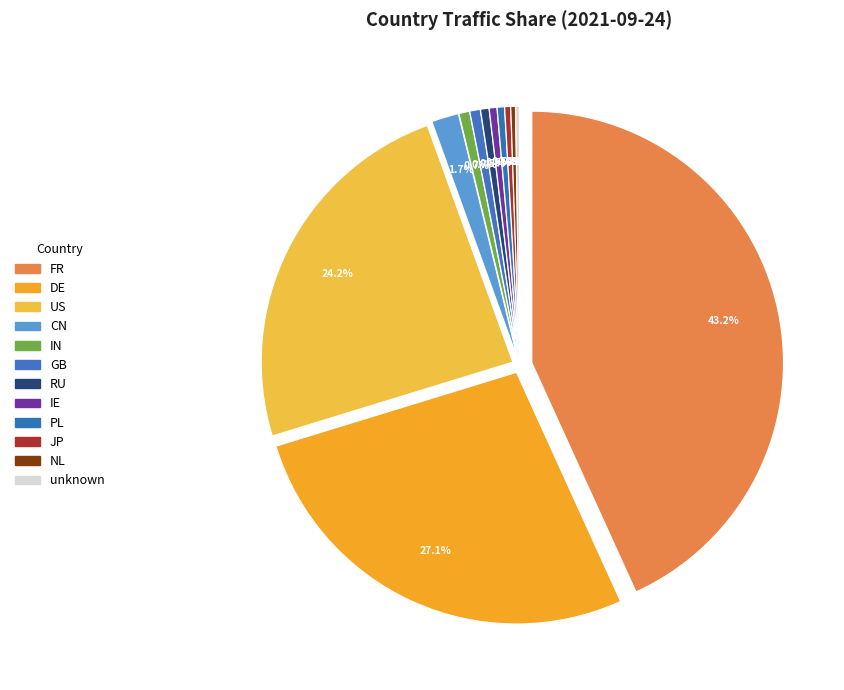

To the nearest percent, what is the difference between the DE and GB slice percentages?

26%